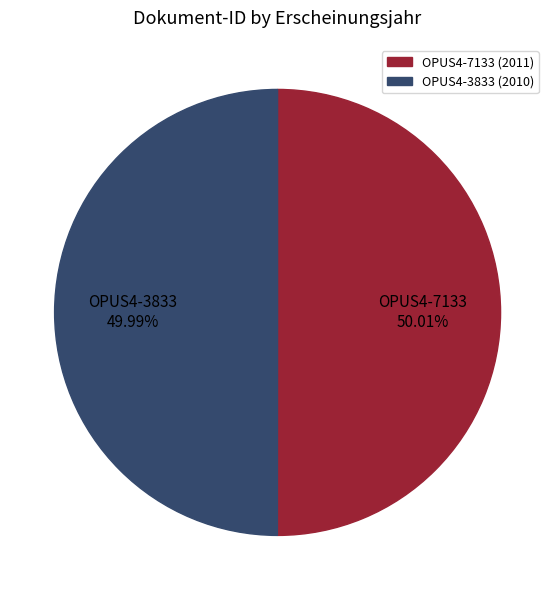

Does any single category account for the majority?

Yes